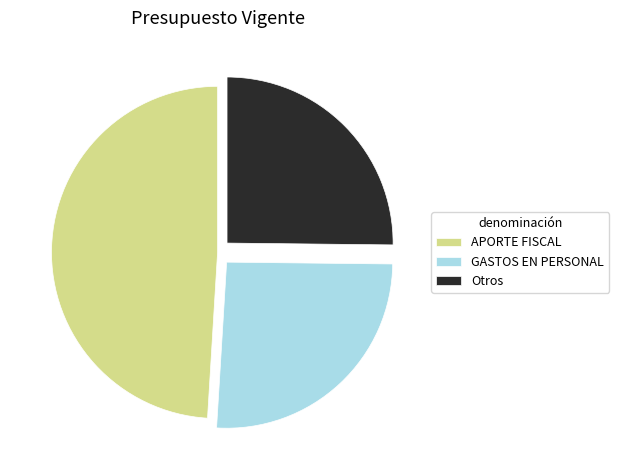

Is it true that Otros is 16% of the pie?

False